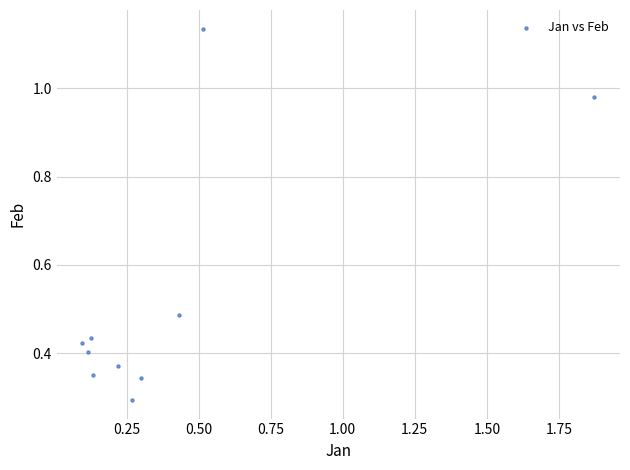

What is the range of X values (max minus min)?

1.8